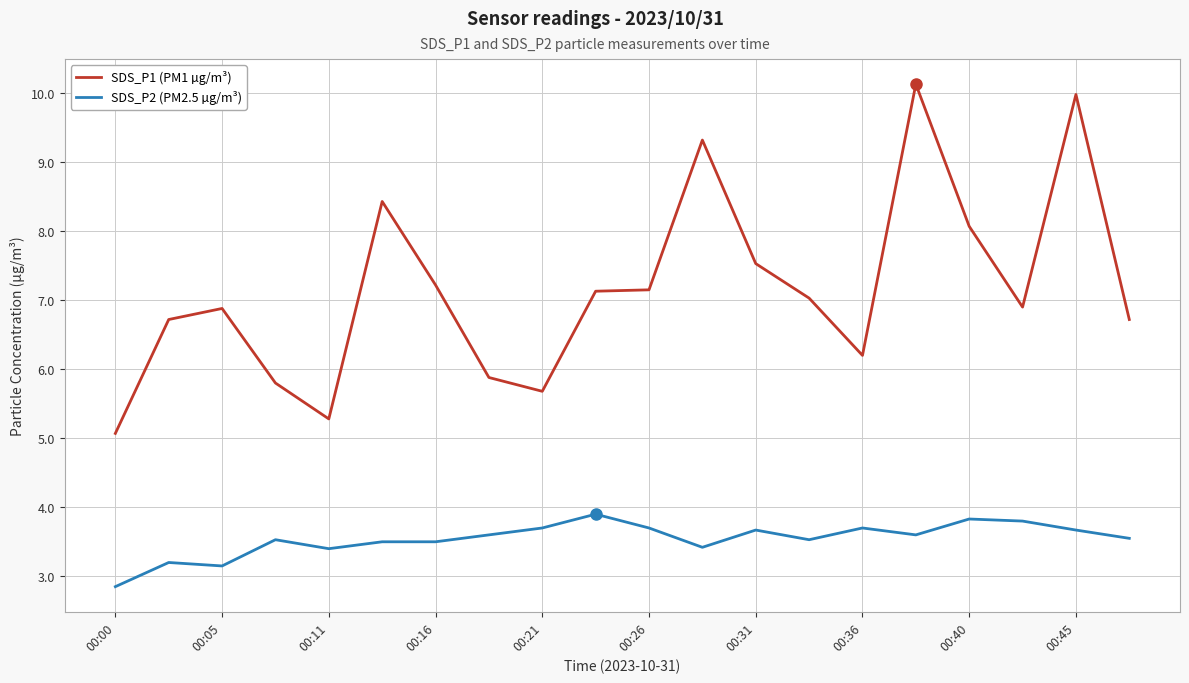

What is the lowest value of the SDS_P2 (PM2.5 µg/m³) series?

2.9